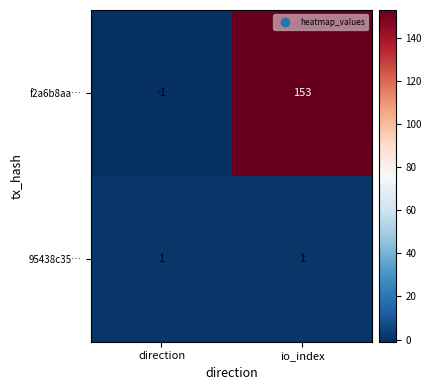

What is the sum of the f2a6b8aa… values at io_index and direction?

152